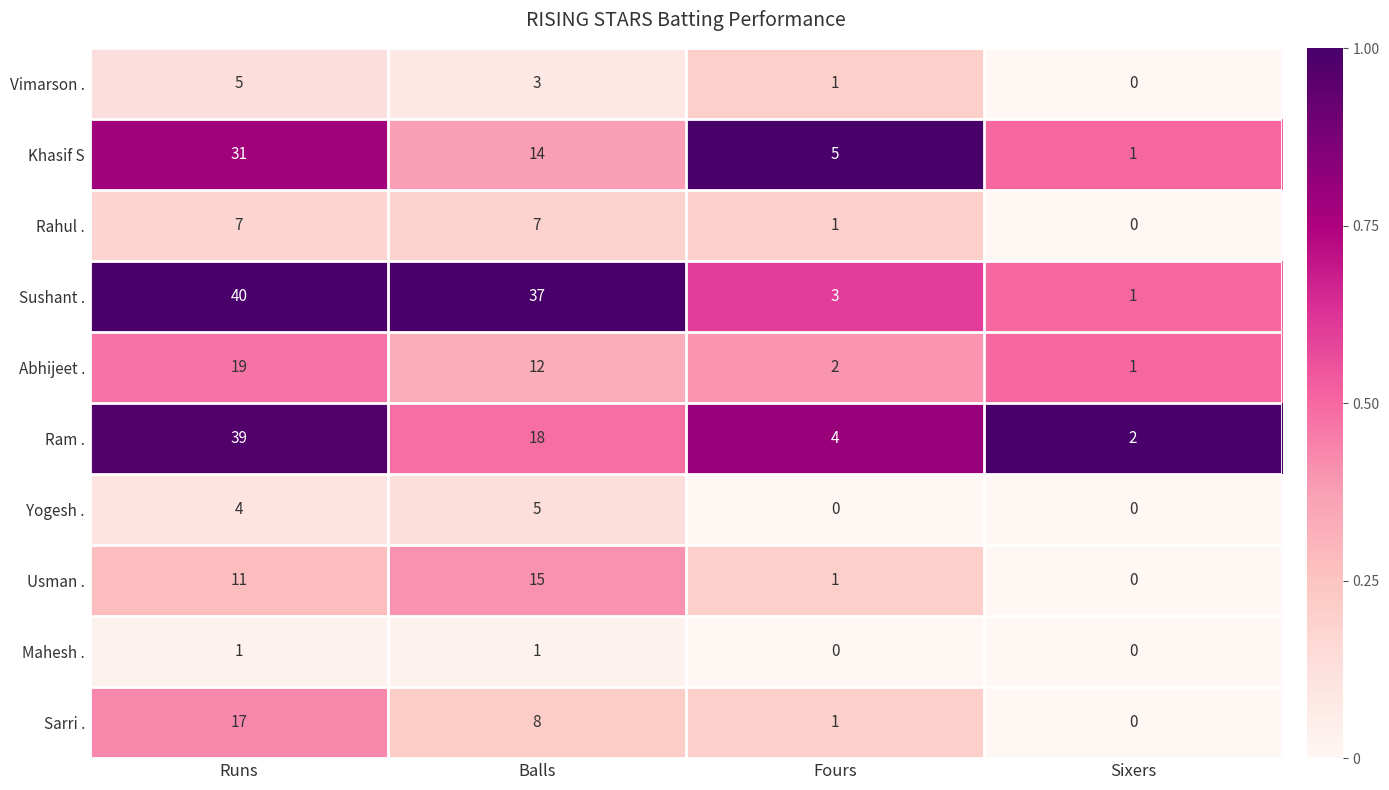

What is the sum of the Yogesh . values at Balls and Runs?

9